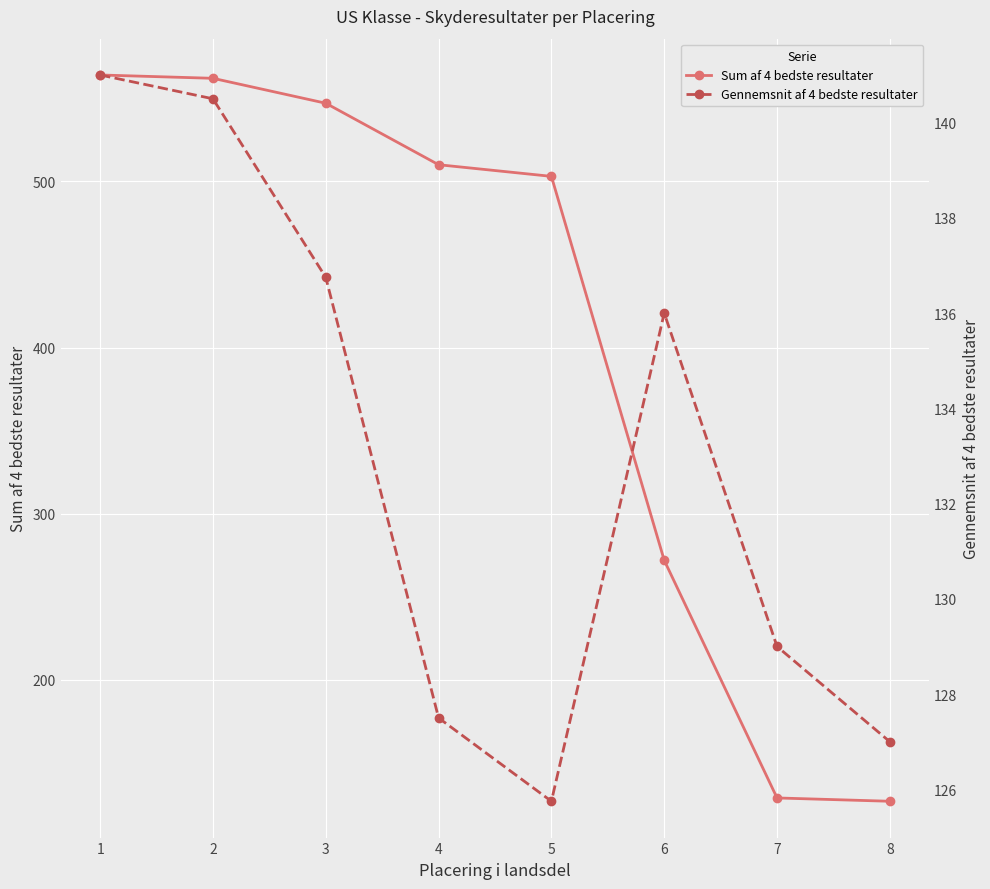

How many data points does each series have?

8